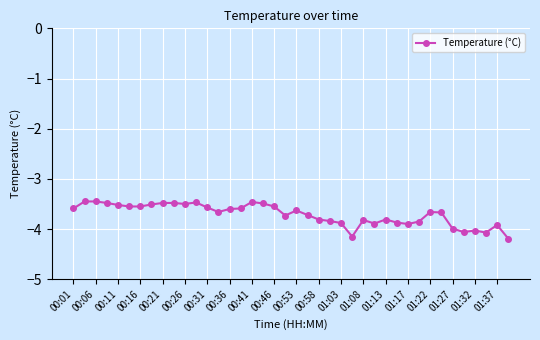

What is the smallest value displayed?

-4.2